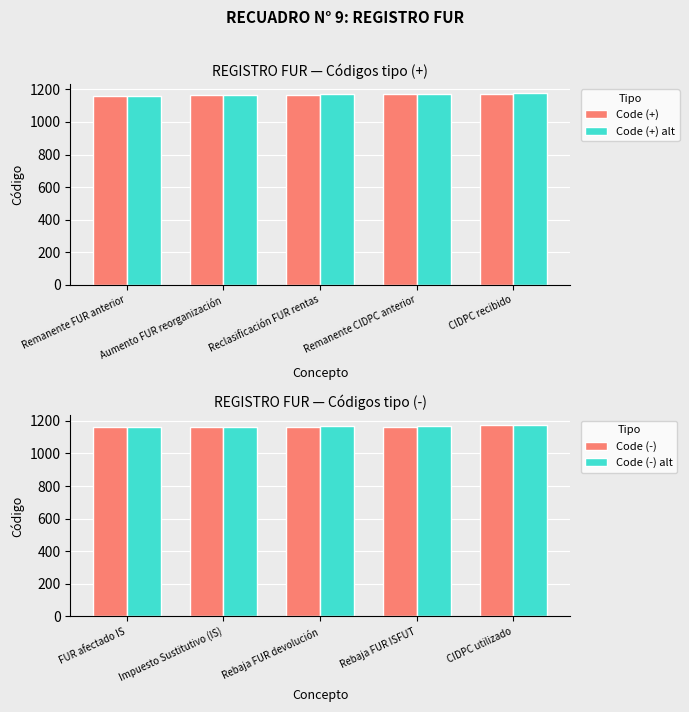

How many groups of bars are there?

5